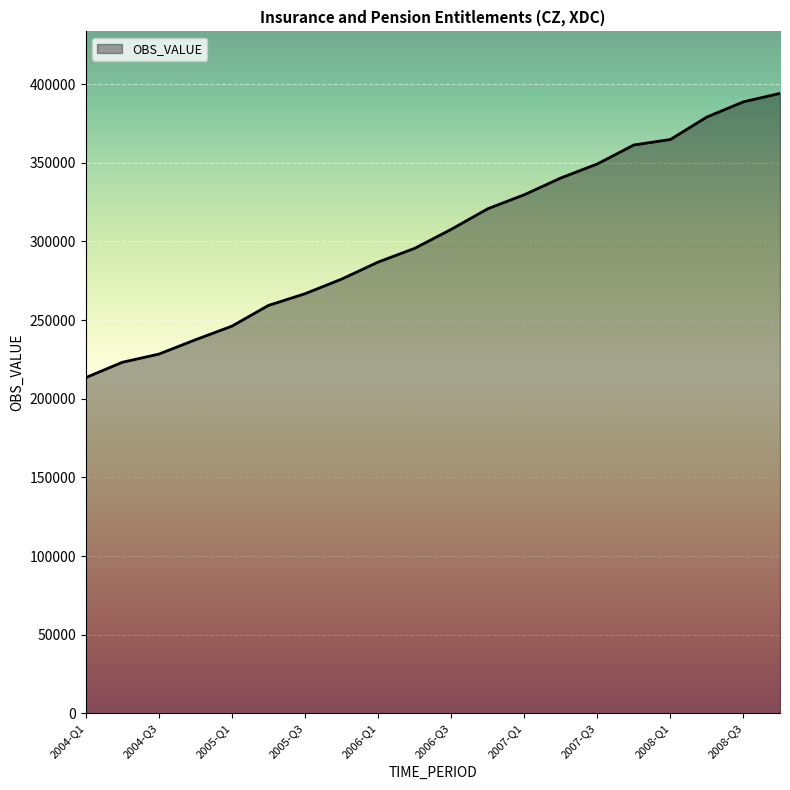

What is the difference between the maximum and minimum values?

180705